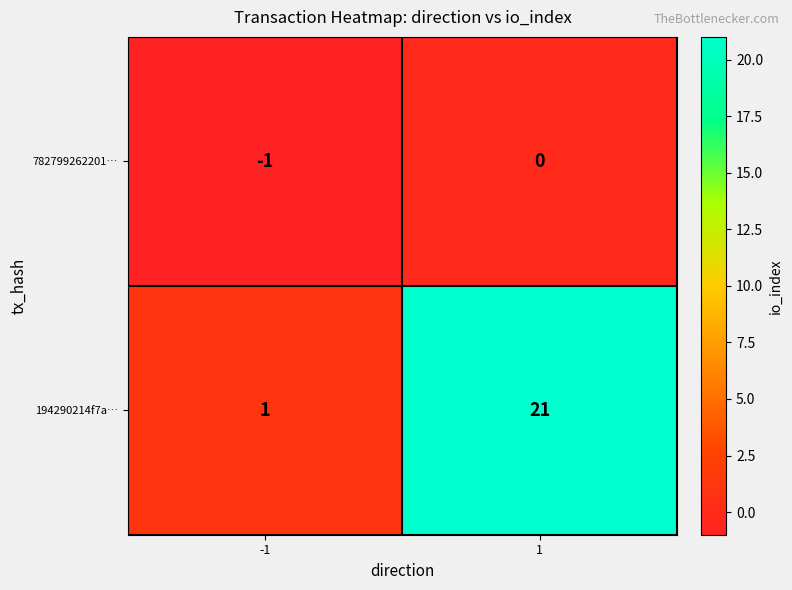

What is the average value of the 194290214f7a… series?

11